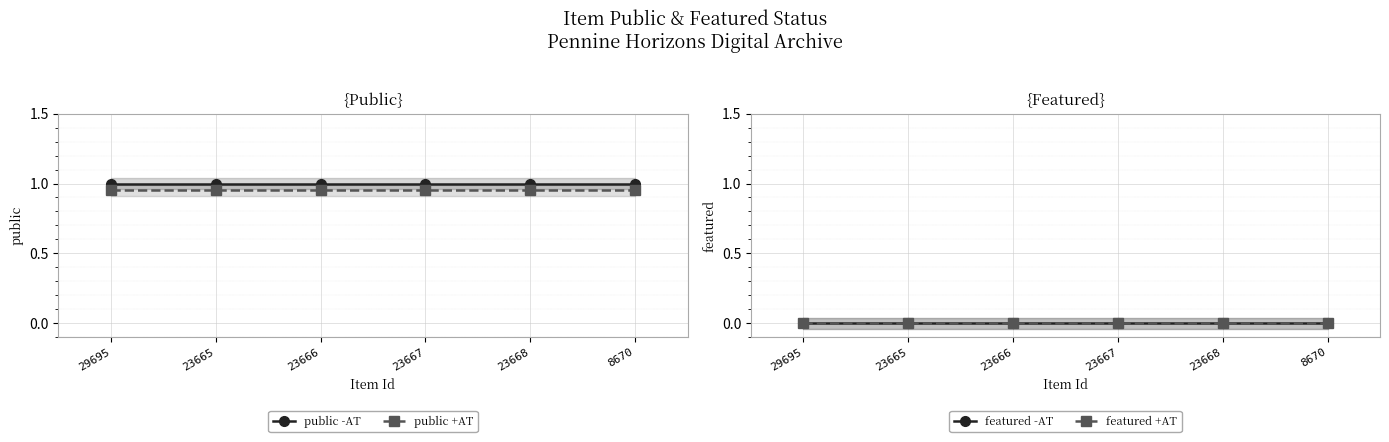

At which label does featured -AT reach its peak?

29695